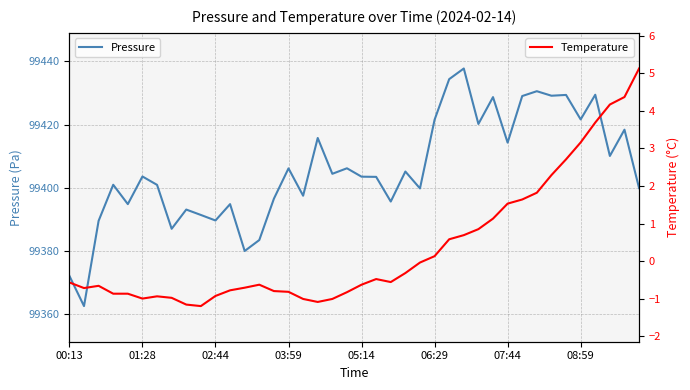

True or false: Pressure and Temperature intersect in this chart.

False